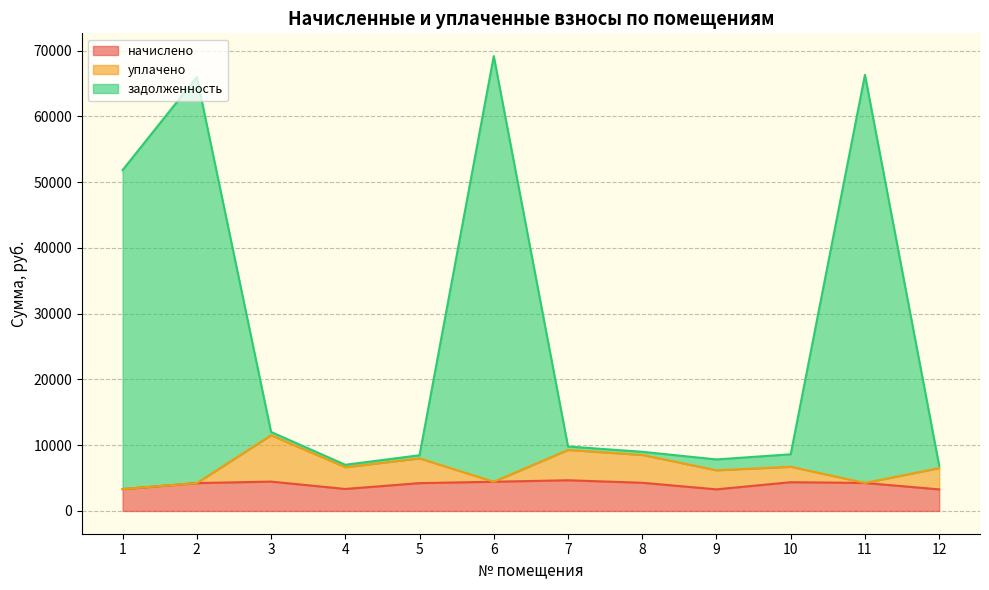

What is the value of the задолженность point at the 6th from the left?

69165.0